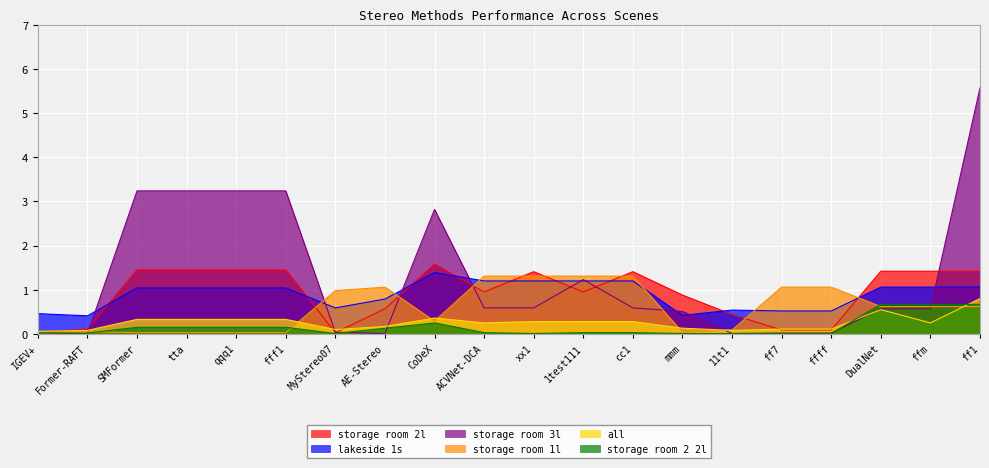

At which category is the sum across all series the highest?

ff1